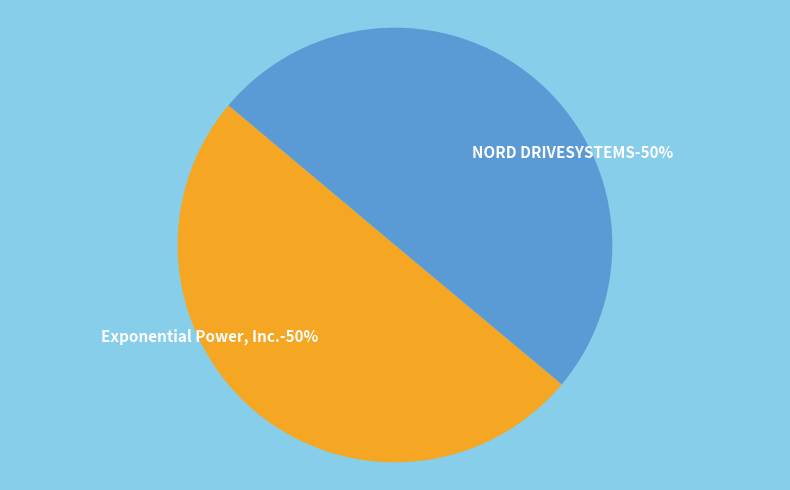

What is the smallest slice in the pie chart?

NORD DRIVESYSTEMS